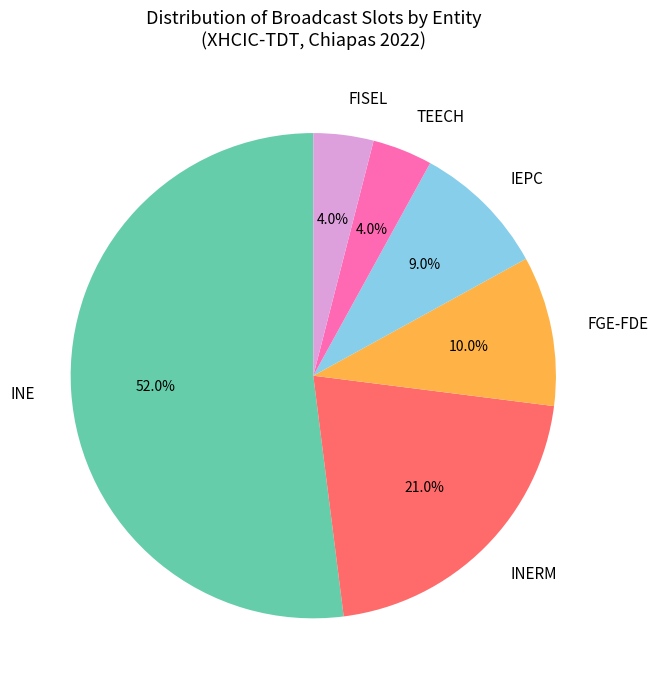

How many slices are in this pie chart?

6